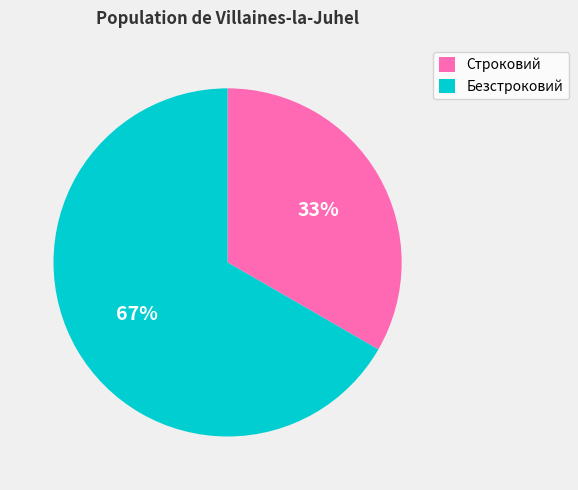

To the nearest percent, what is the combined percentage of Безстроковий and Строковий?

100%